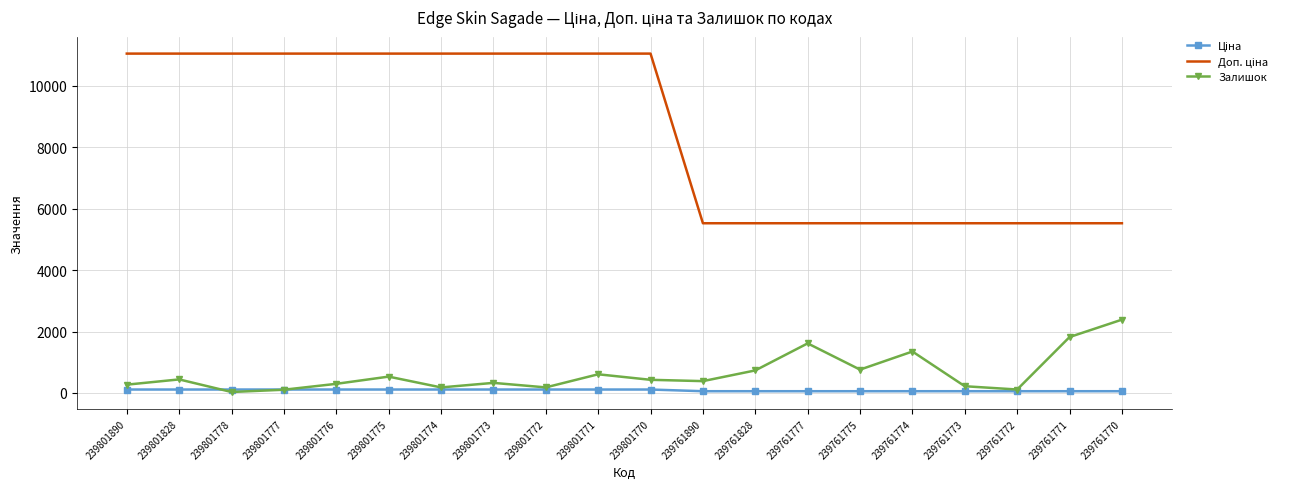

Between 239761770 and 239801776, which is larger?

239801776